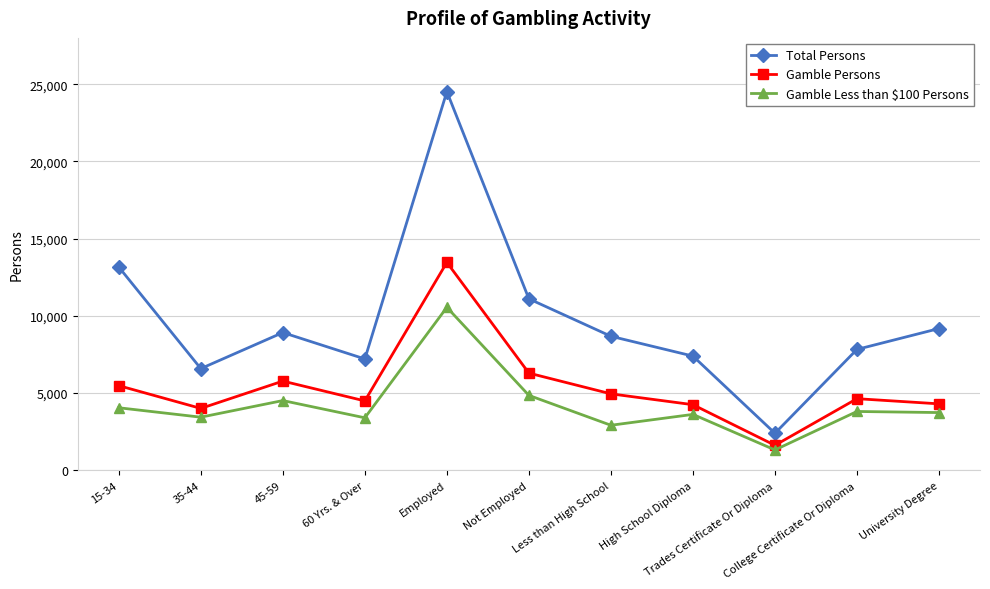

True or false: Total Persons has more than 0 points higher than both neighbors.

True